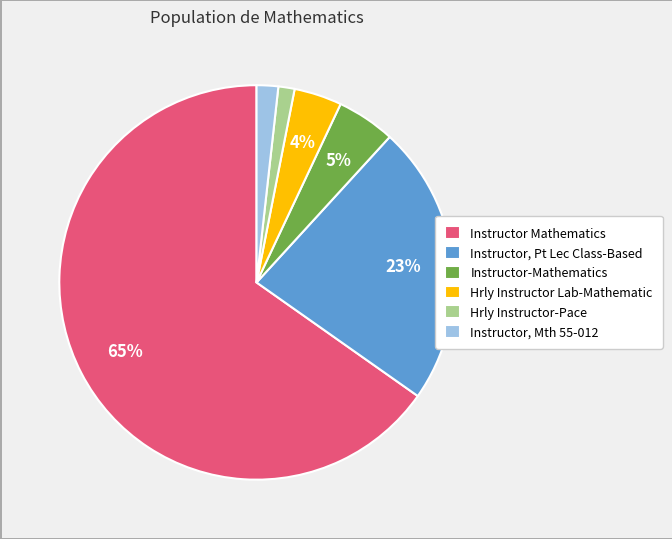

Which has a higher value, Instructor Mathematics or Hrly Instructor-Pace?

Instructor Mathematics